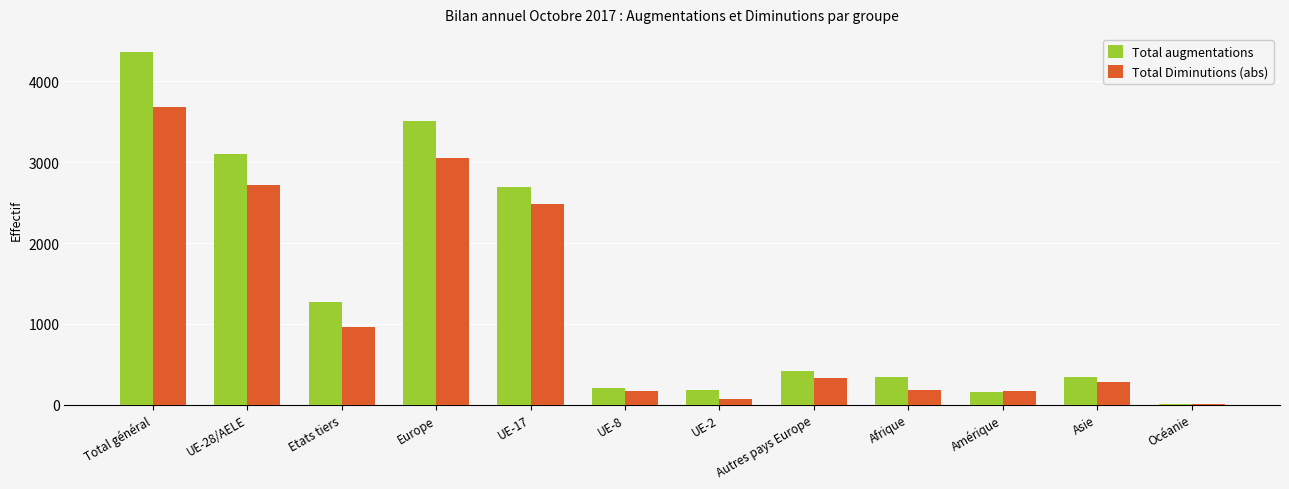

Between UE-17 and Autres pays Europe, which series saw the biggest shift?

Total augmentations